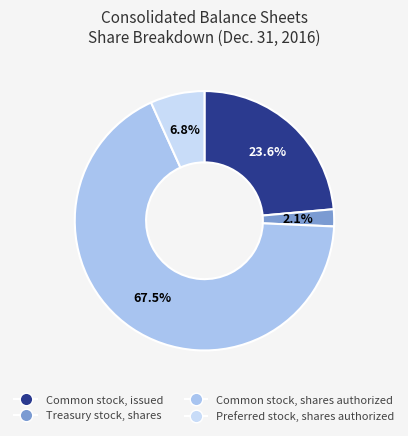

What is the largest slice in the pie chart?

Common stock, shares authorized